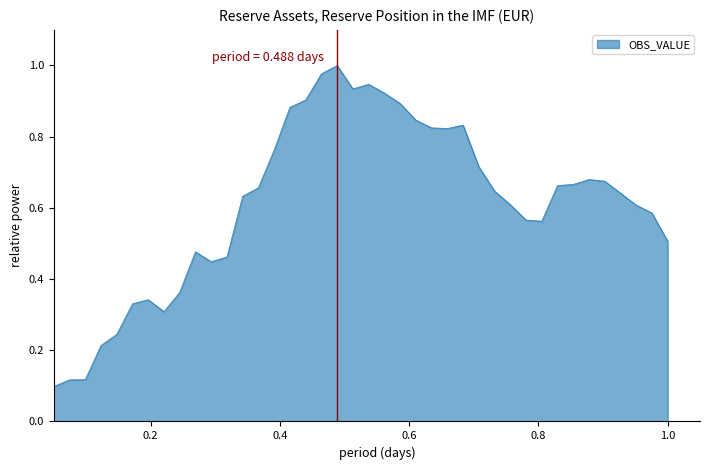

How many lines are shown in the chart?

1